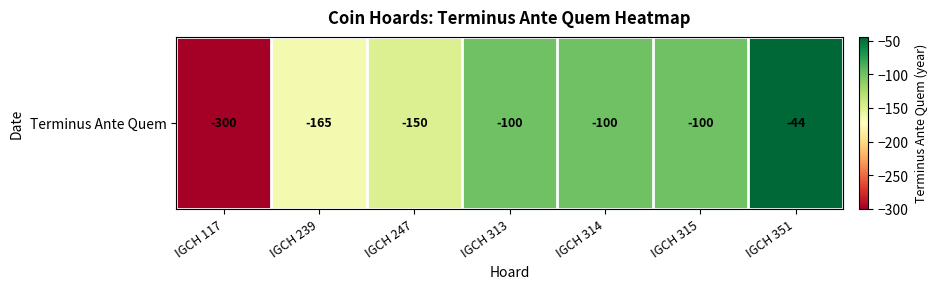

Reading left to right, list all the values displayed in this chart.

-300	-165	-150	-100	-100	-100	-44